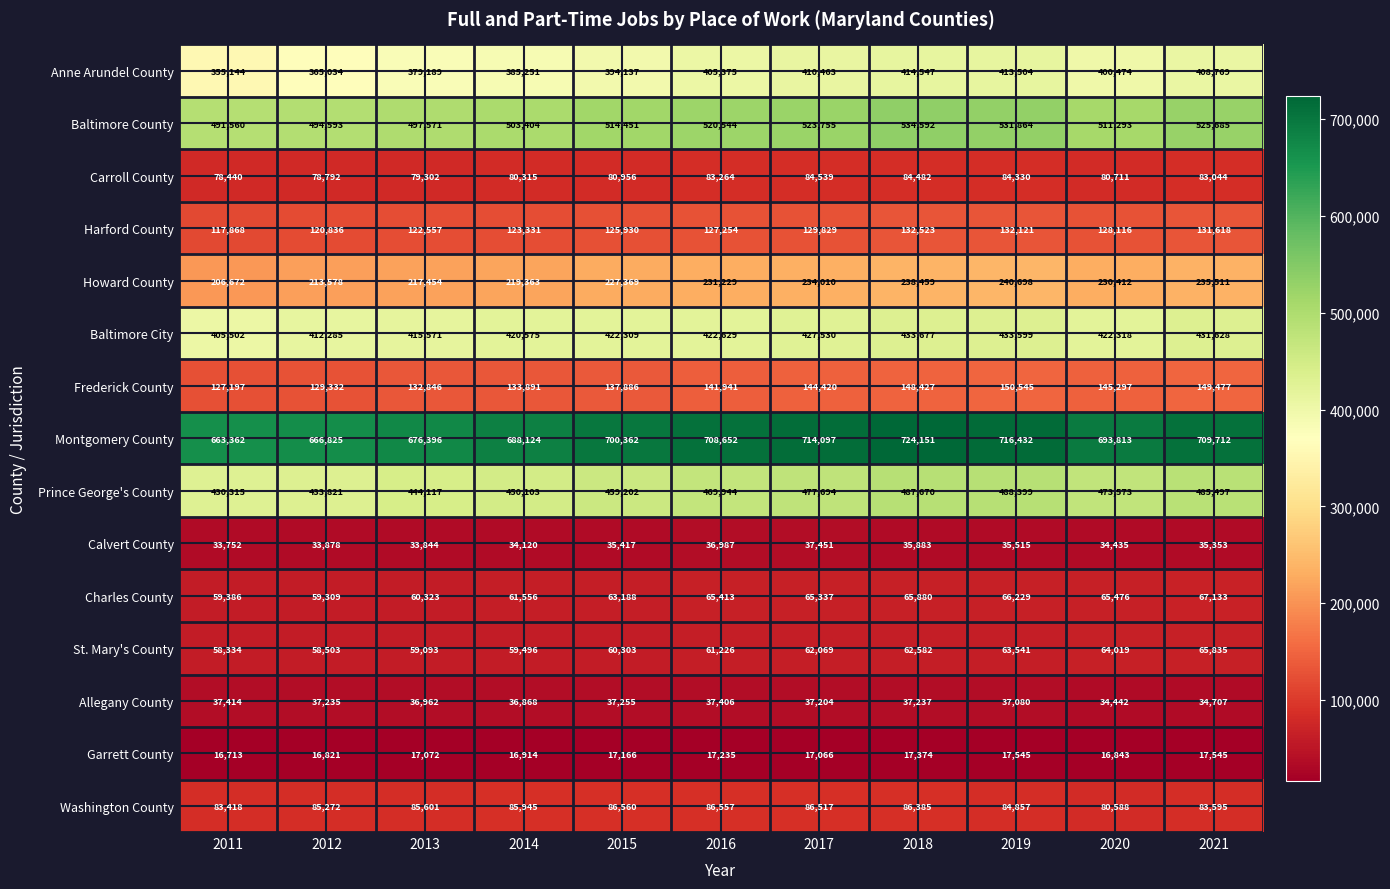

The St. Mary's County series shows 59496 at 2014. True or false?

True